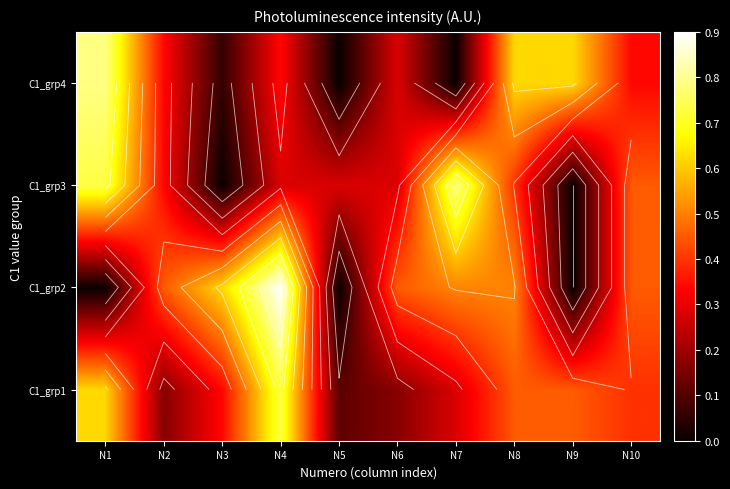

What is the difference between the maximum and second lowest values in the C1_grp4 series?

0.8